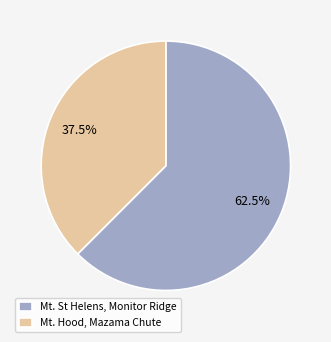

What is the smallest slice in the pie chart?

Mt. Hood, Mazama Chute